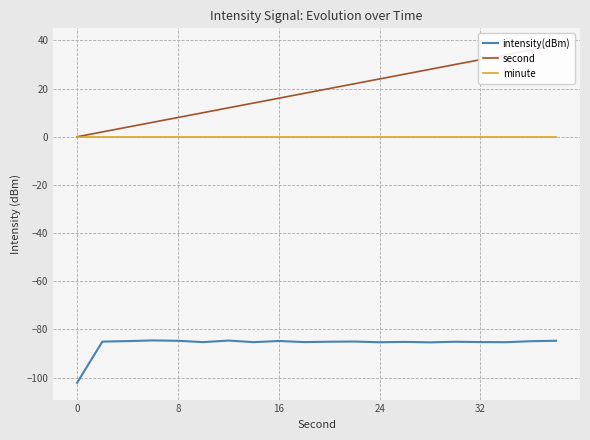

What are all the series names shown in the legend?

intensity(dBm), second, minute